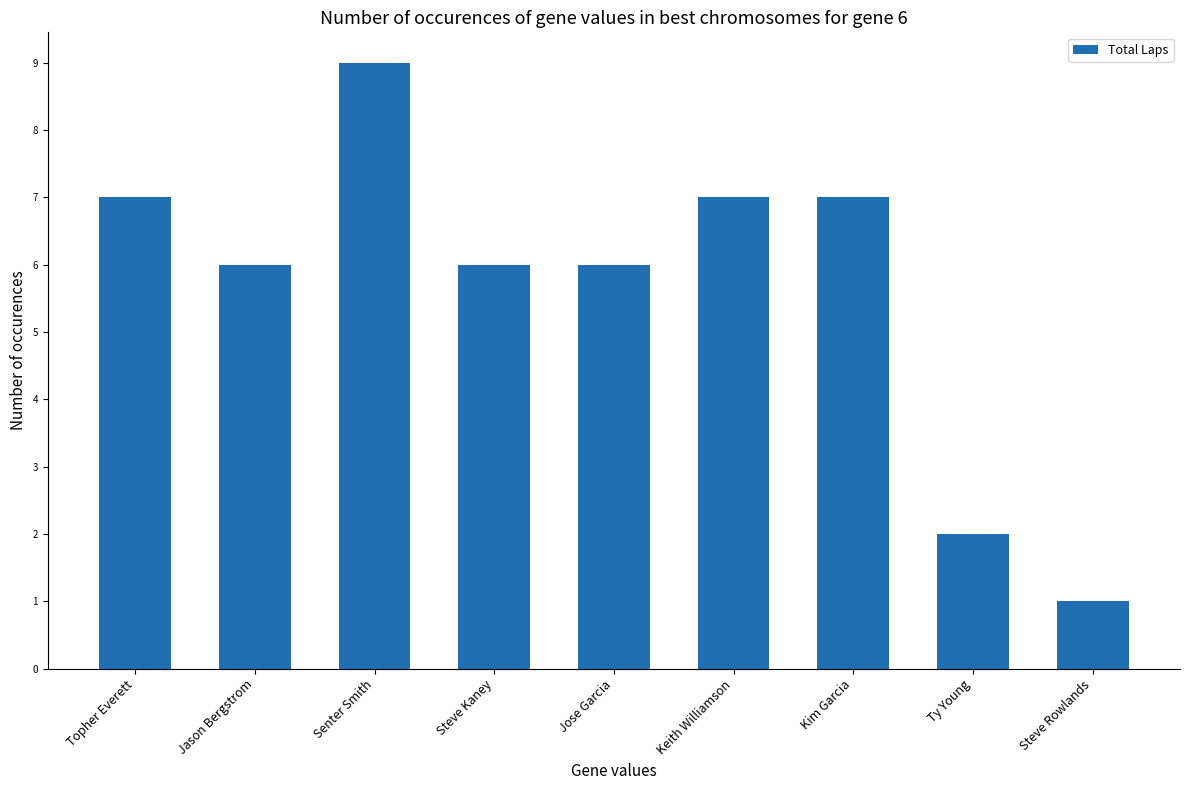

True or false: the data shows 7 at Topher Everett.

True